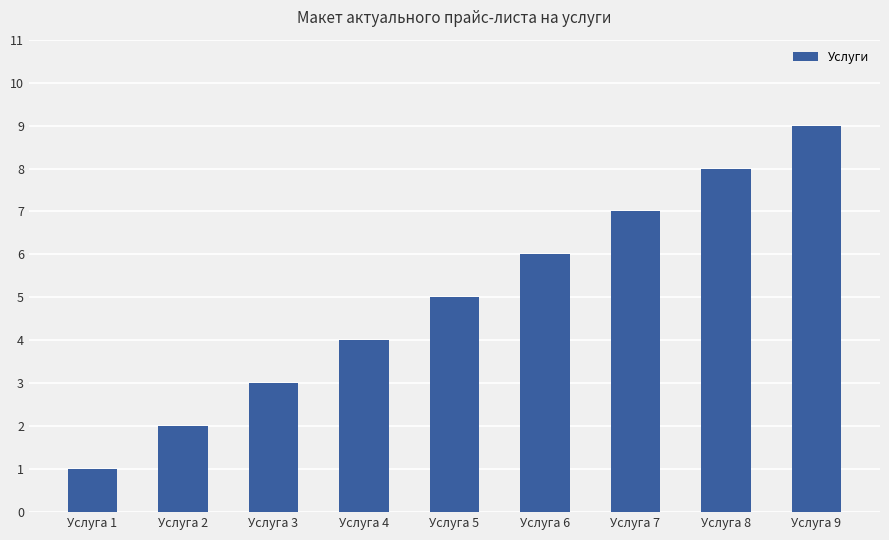

What value does the data have at Услуга 5?

5